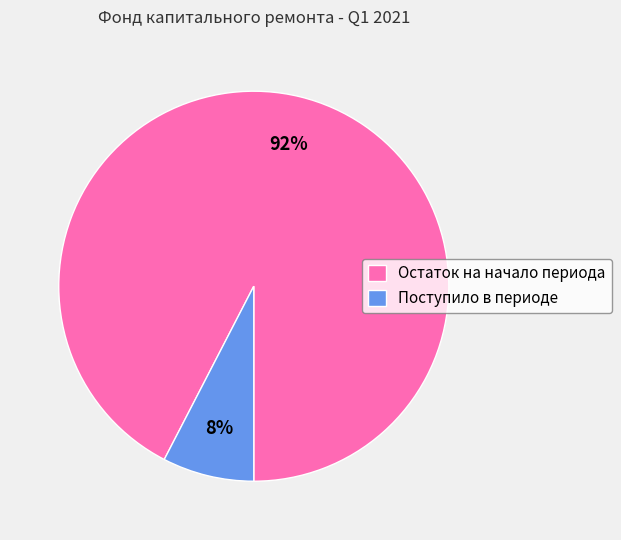

Which has a higher value, Поступило в периоде or Остаток на начало периода?

Остаток на начало периода